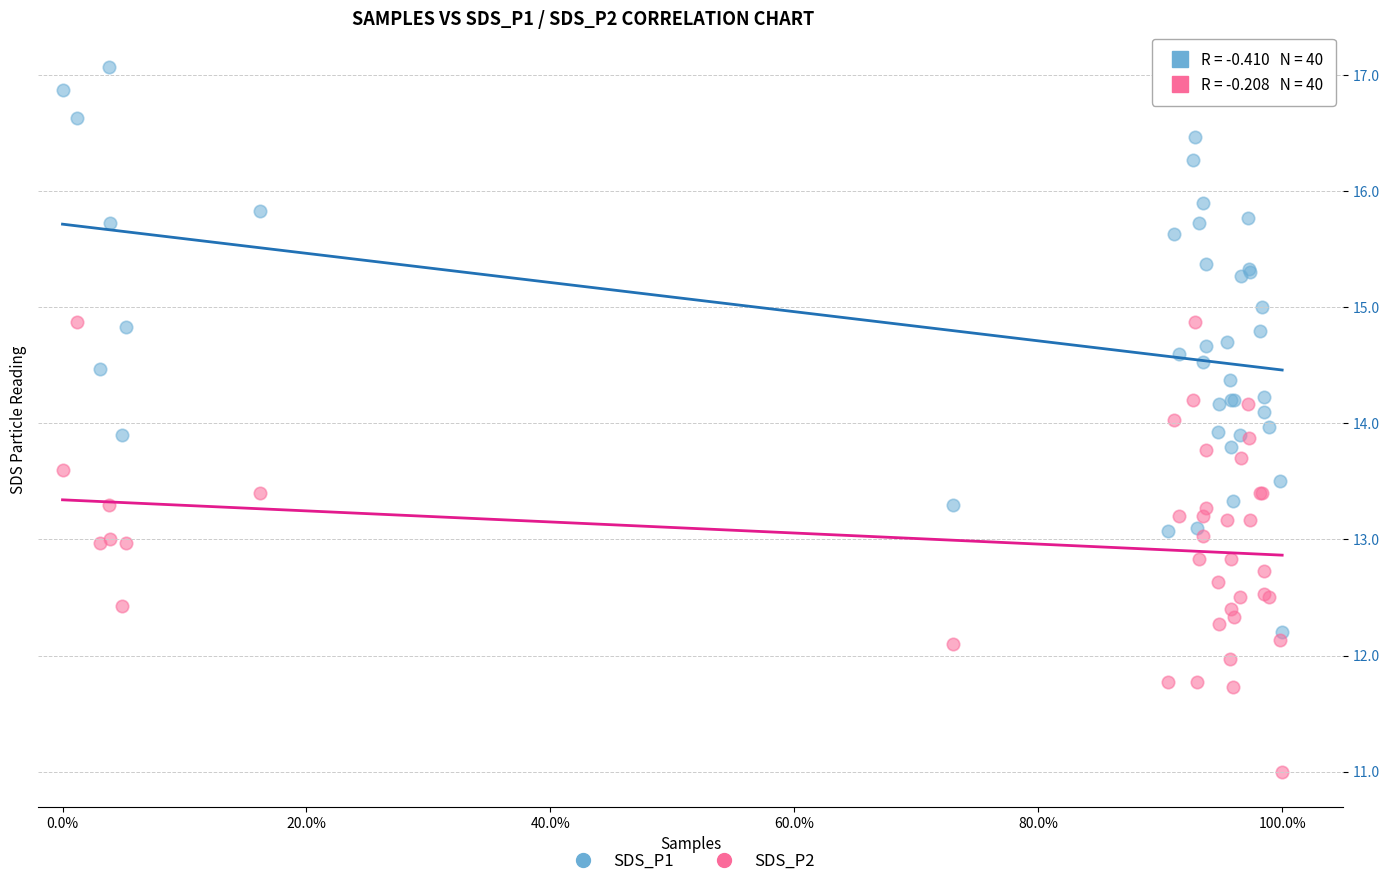

Which series reaches the maximum Y coordinate?

SDS_P1